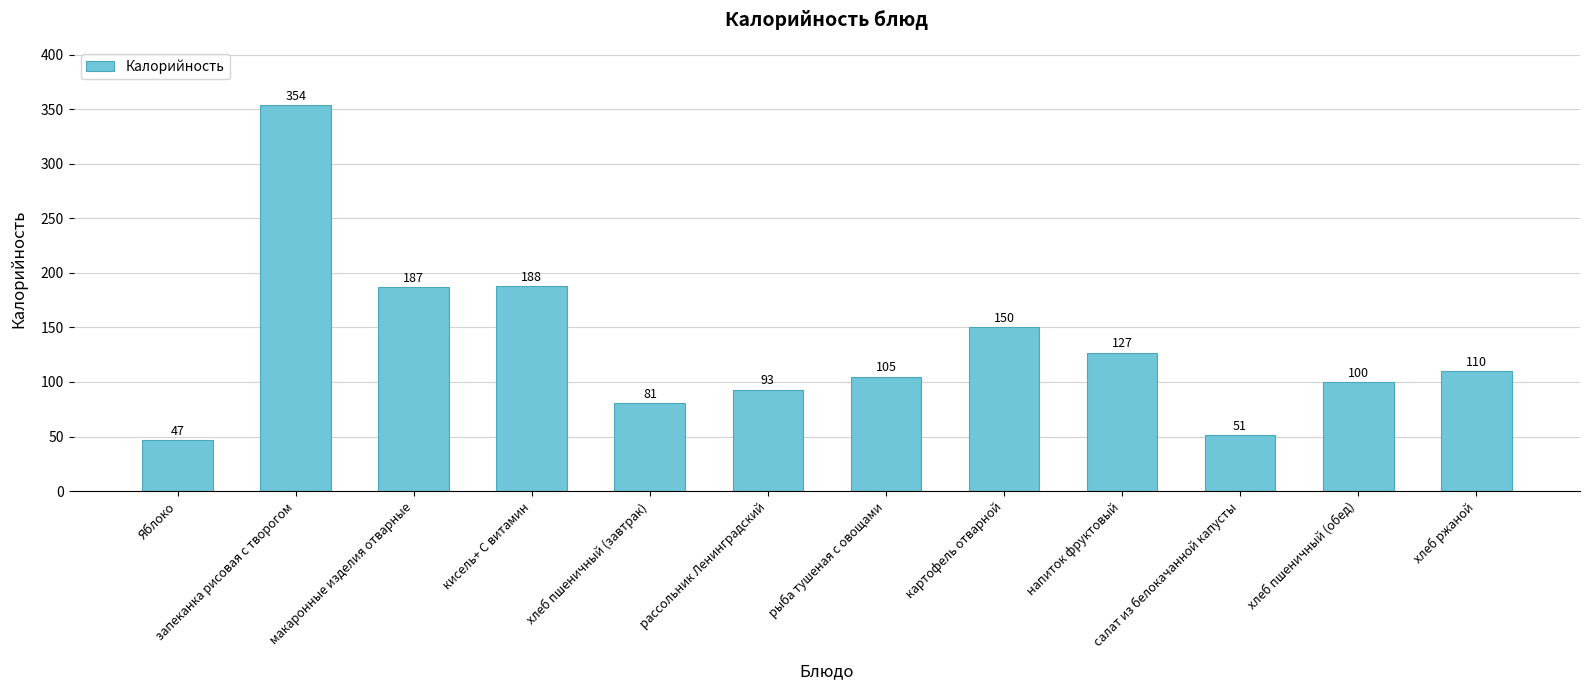

What is the greatest value displayed?

354